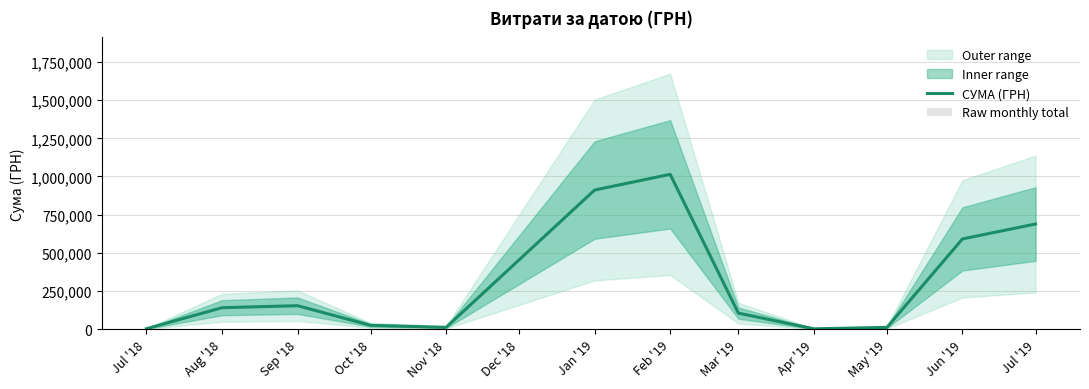

The value of СУМА (ГРН) at Sep '18 is 94536.8. True or false?

False